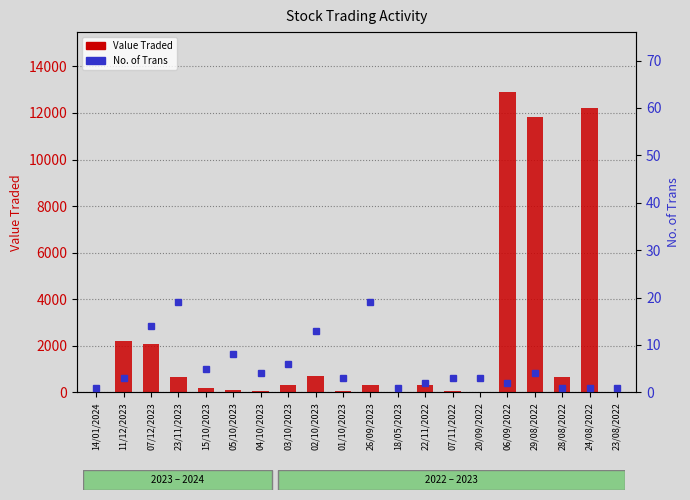

Is the value of No. of Trans at 14/01/2024 greater than the value of Value Traded at 02/10/2023?

No